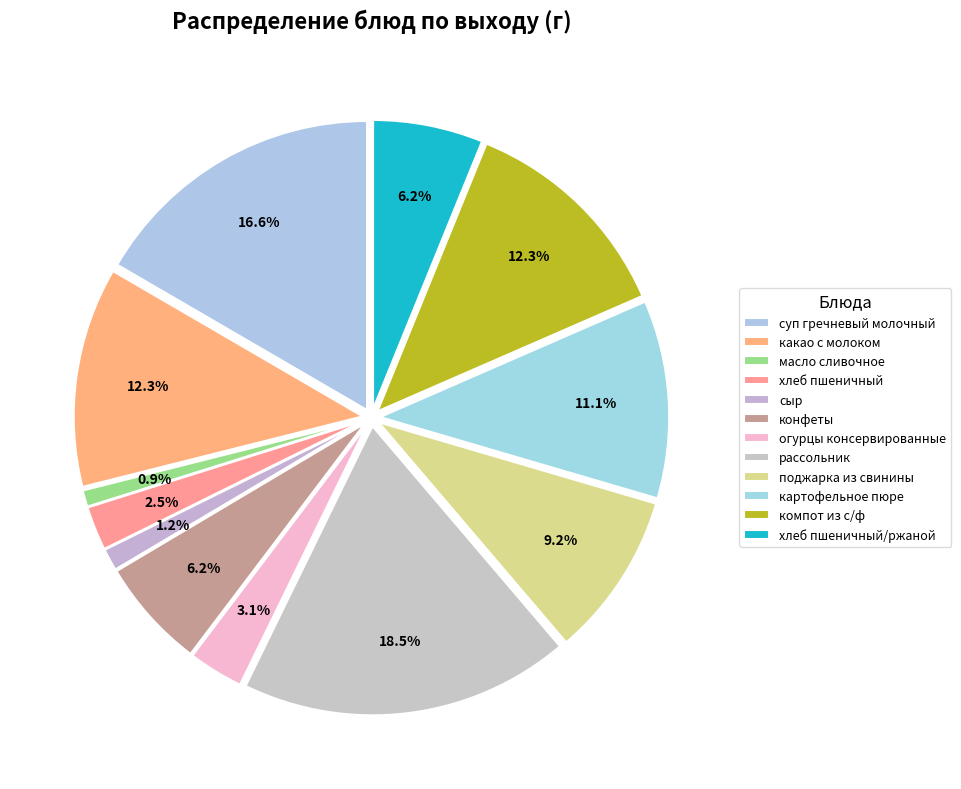

Does лечо овощное represent more than half of the total?

No